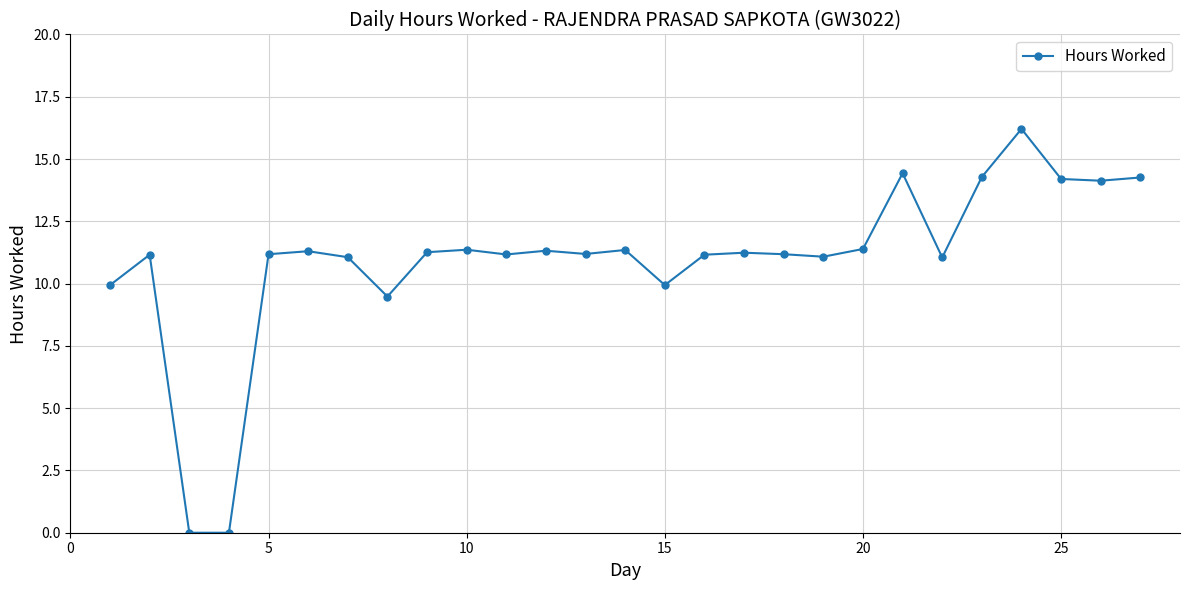

How many data points does each series have?

27